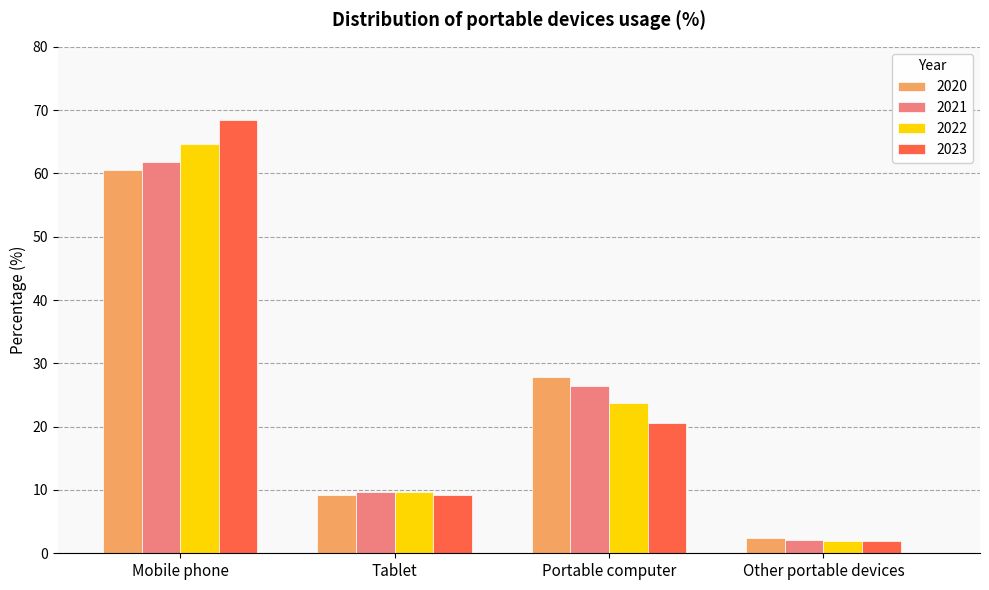

Reading left to right, what are all the values shown in this chart?

2020: Mobile phone=60.6	Tablet=9.2	Portable computer=27.8	Other portable devices=2.4
2021: Mobile phone=61.8	Tablet=9.6	Portable computer=26.5	Other portable devices=2.1
2022: Mobile phone=64.6	Tablet=9.7	Portable computer=23.8	Other portable devices=1.9
2023: Mobile phone=68.4	Tablet=9.2	Portable computer=20.5	Other portable devices=1.9